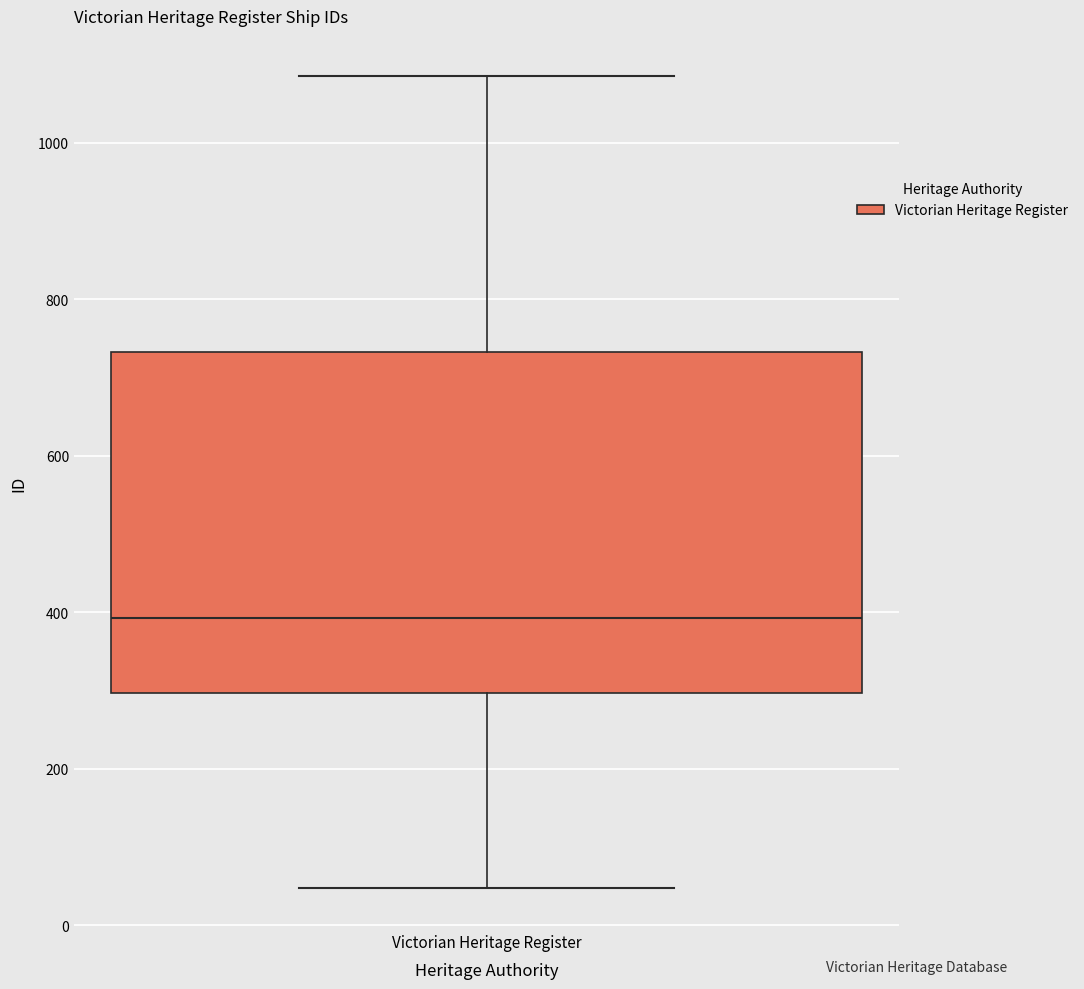

Transcribe this box plot: give where the median line is, the range the box spans, and where the two whiskers end, as read against the y-axis. The values are not printed on the chart, so give them approximately, as read against the axis.

median 400, box 300 to 740, whiskers 40 to 1080